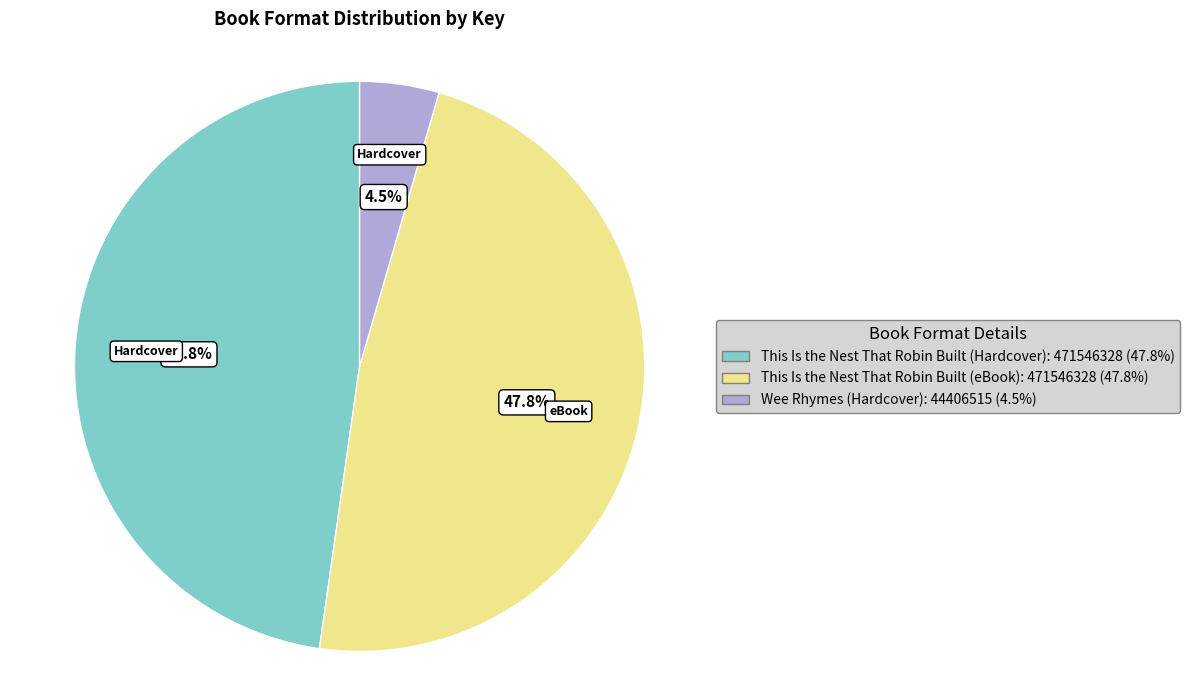

What is the ratio of the value at Wee Rhymes (Hardcover) to the value at This Is the Nest That Robin Built (Hardcover)?

0.1